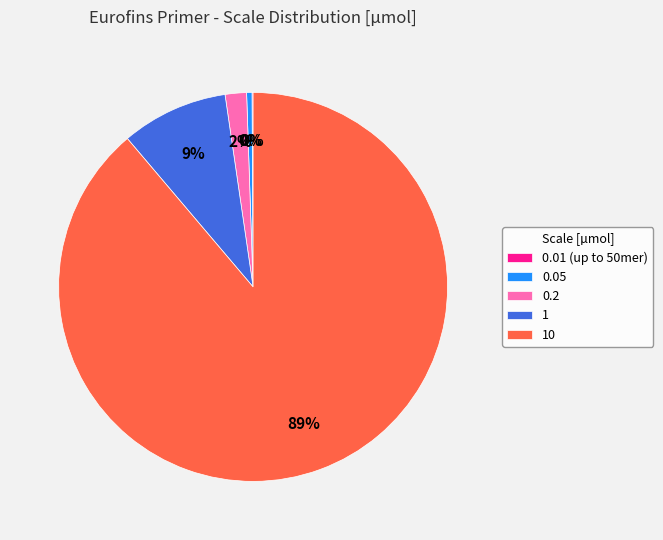

Is the sum of 0.2 and 0.05 greater than half?

No